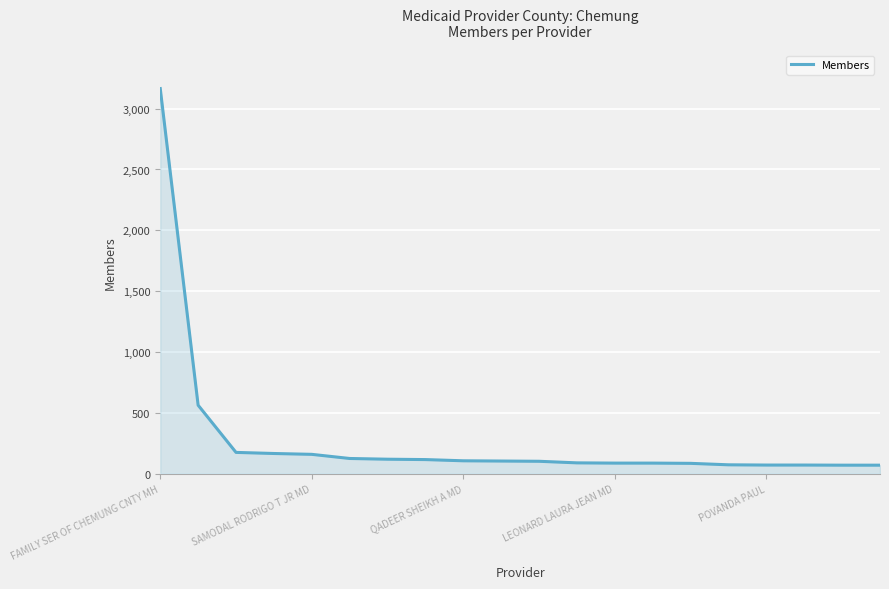

What is the greatest value displayed?

3165